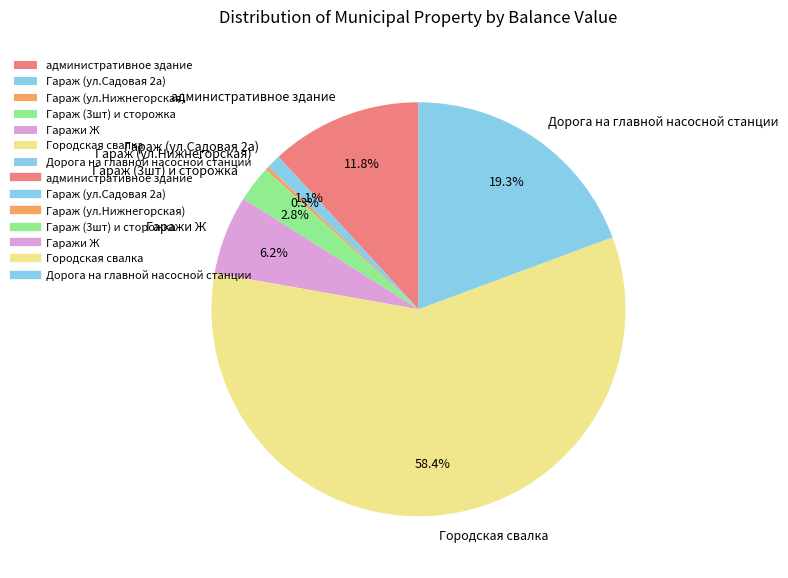

Which category accounts for the majority?

Городская свалка